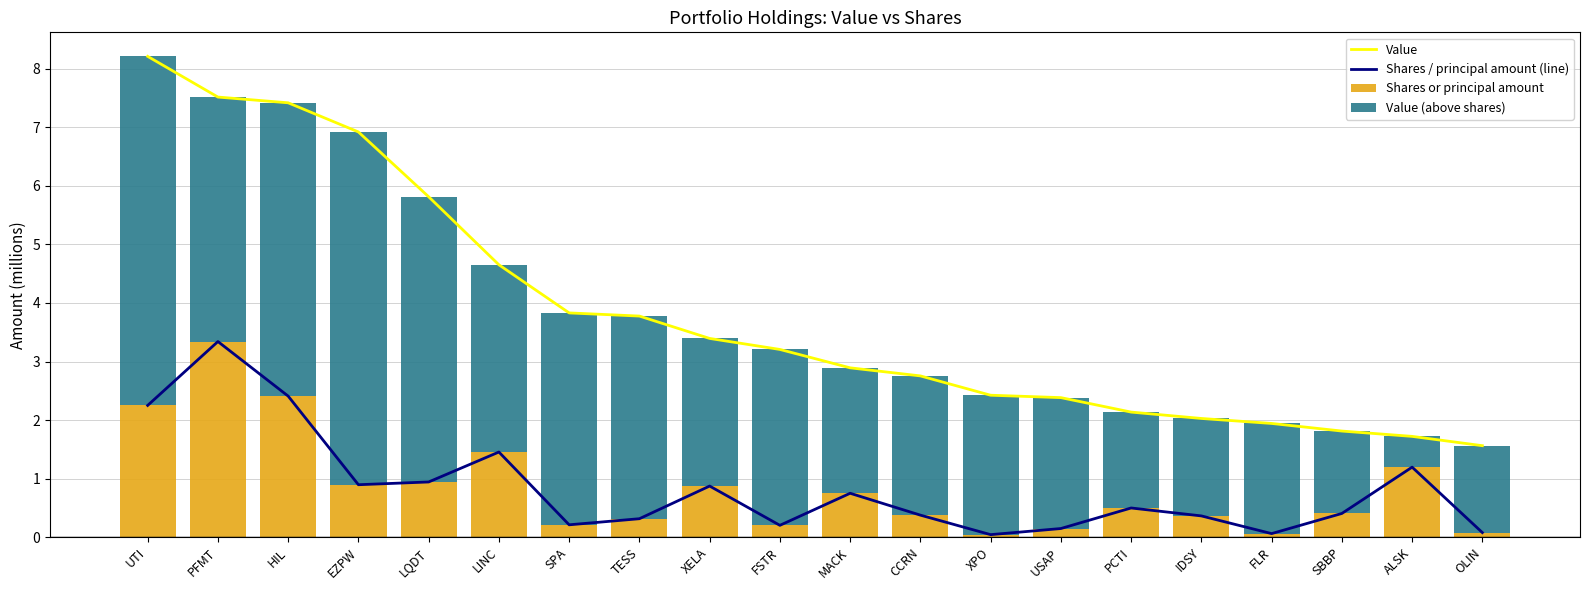

What is the value of the Shares or principal amount bar at the 6th from the left?

1.5